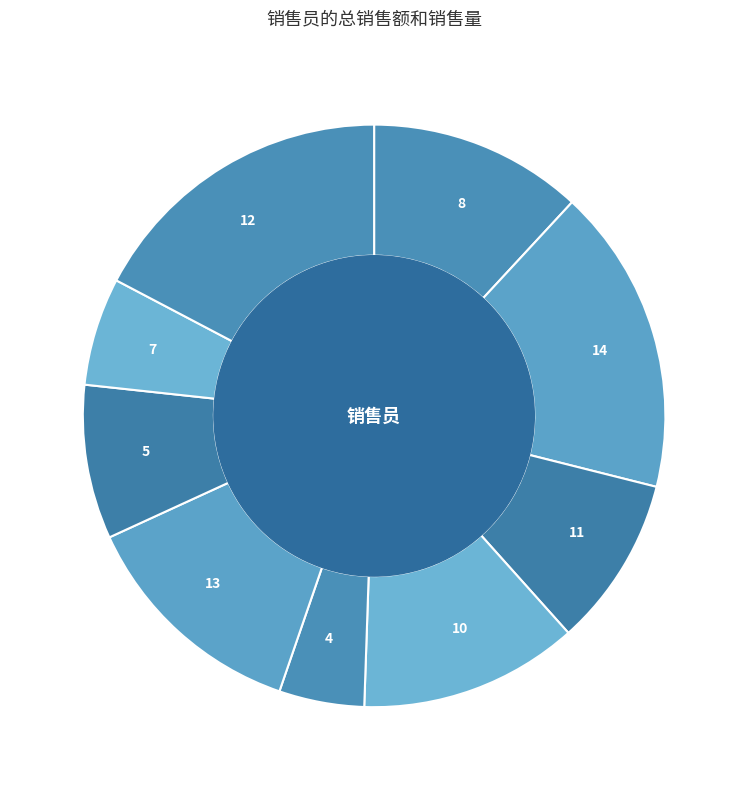

The 7 slice represents 6% of the pie. True or false?

True